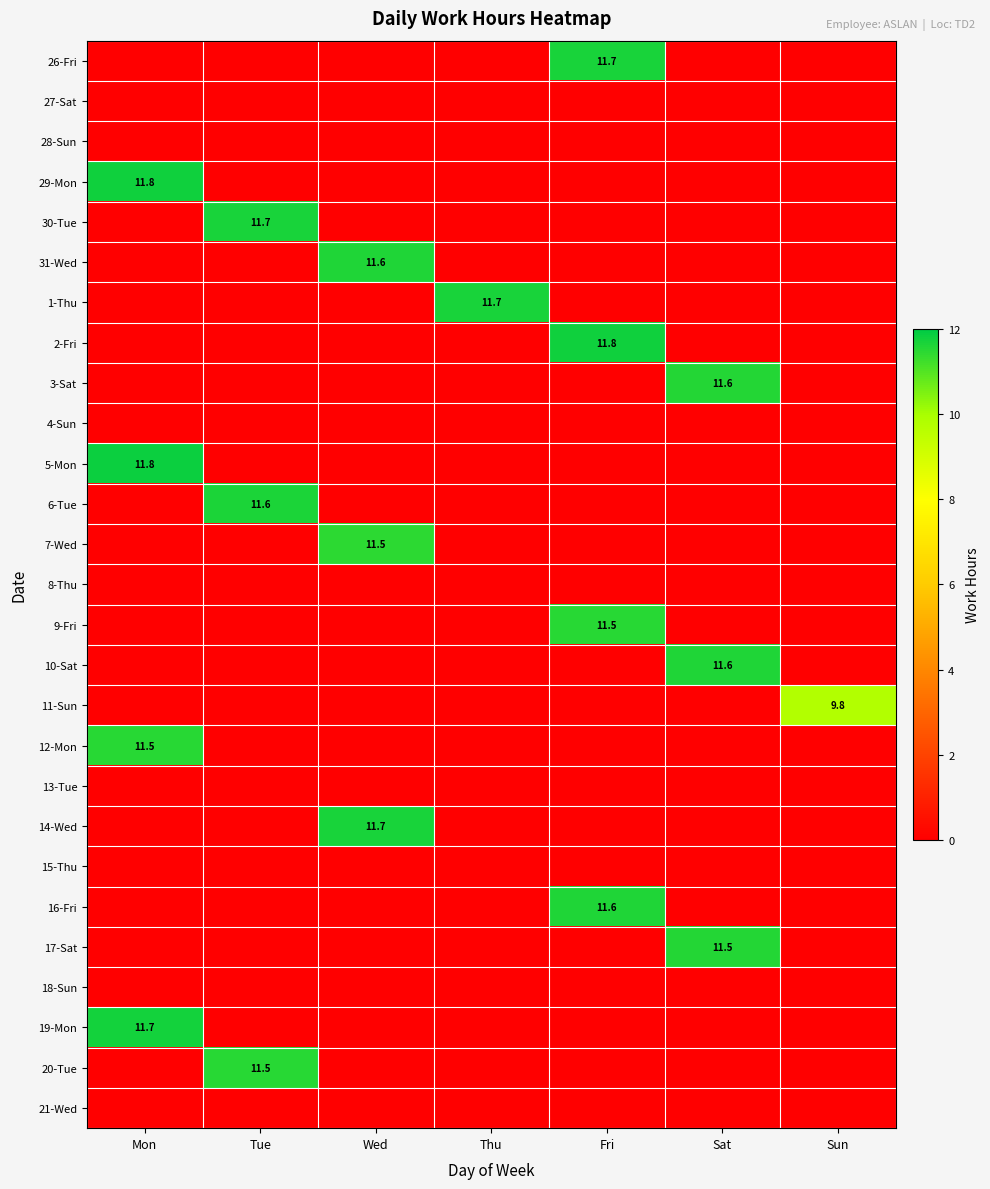

Is the value of 17-Sat at Fri greater than the value of 10-Sat at Tue?

No